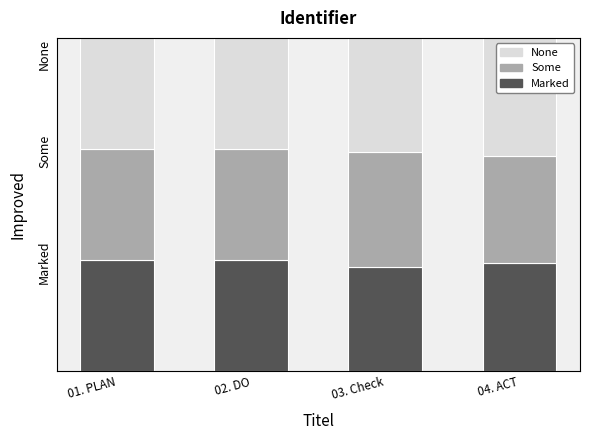

What are all the series names shown in the legend?

None, Some, Marked